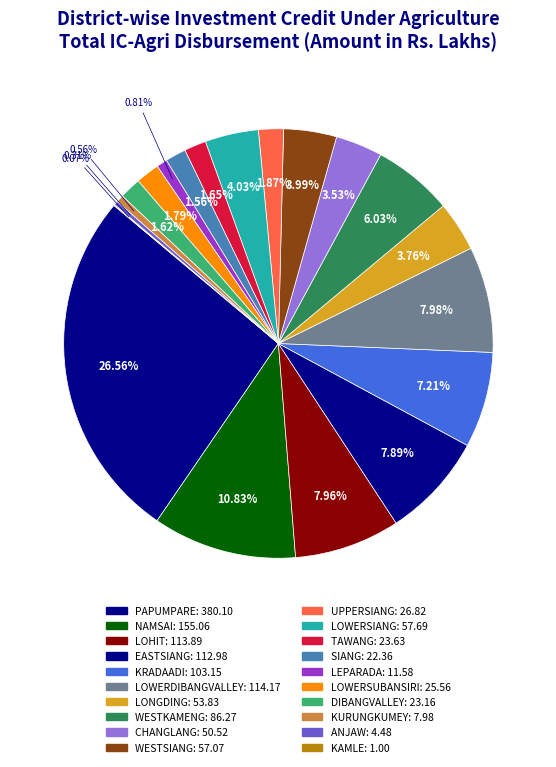

To the nearest percent, what is the difference between the largest and smallest slice percentages?

26%